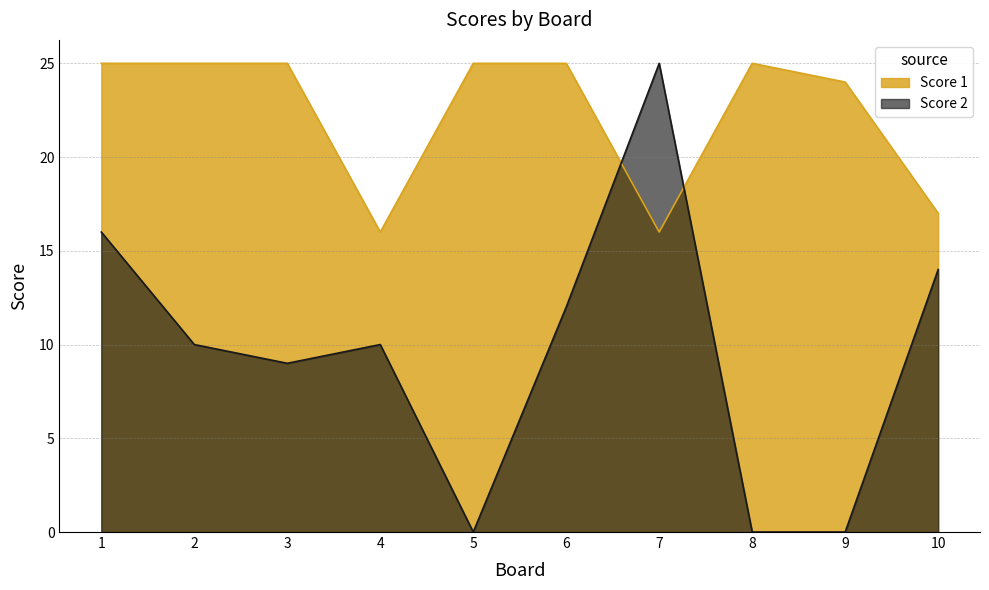

What is the difference between the maximum and minimum values in the Score 1 series?

9